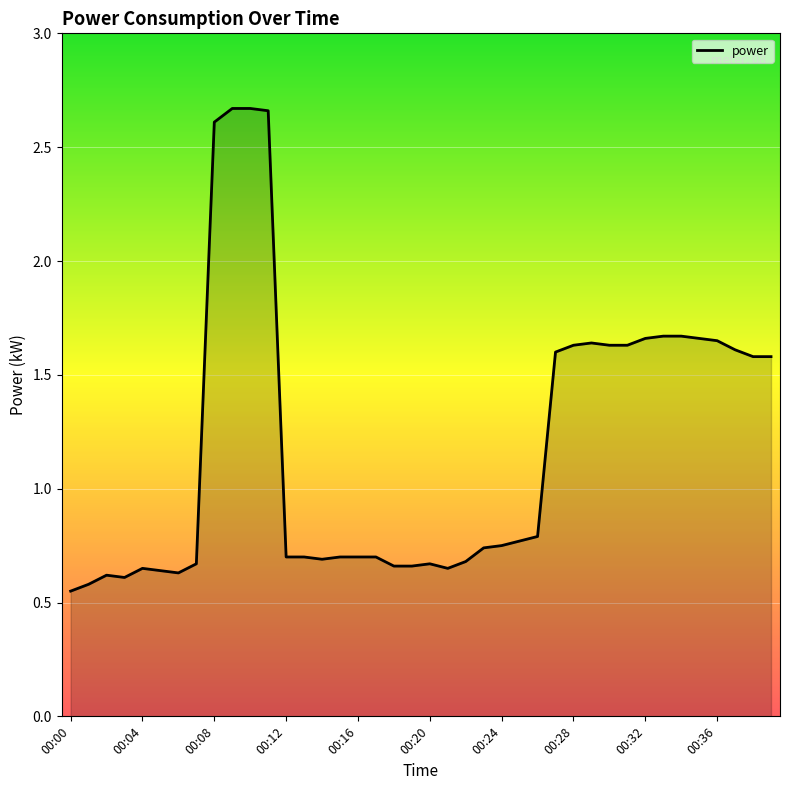

Does the chart have visible grid lines?

Yes